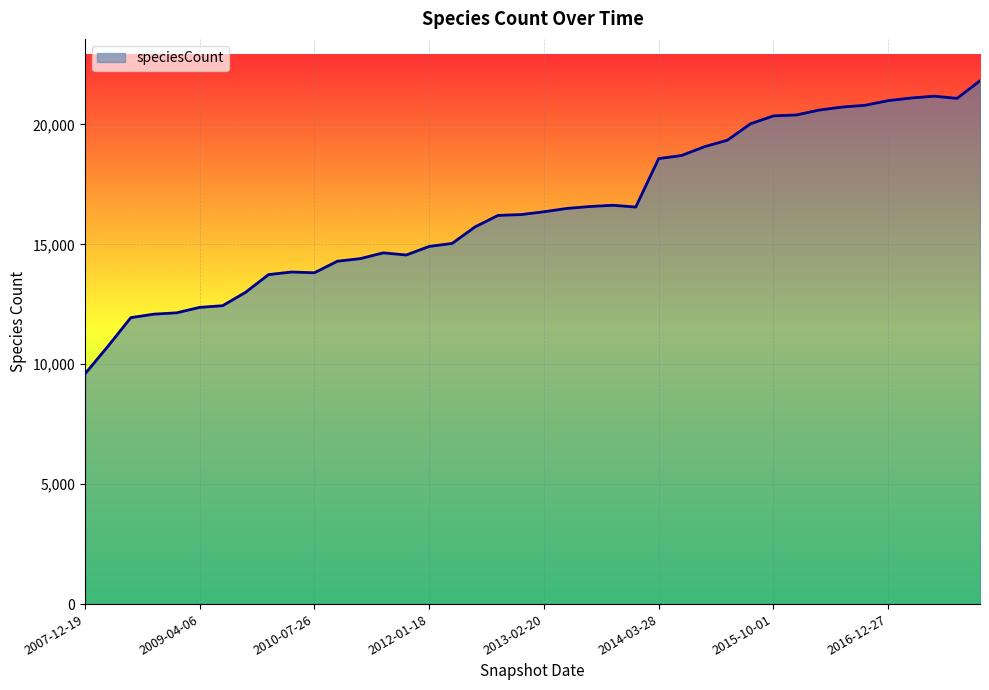

What is the smallest value displayed?

9595